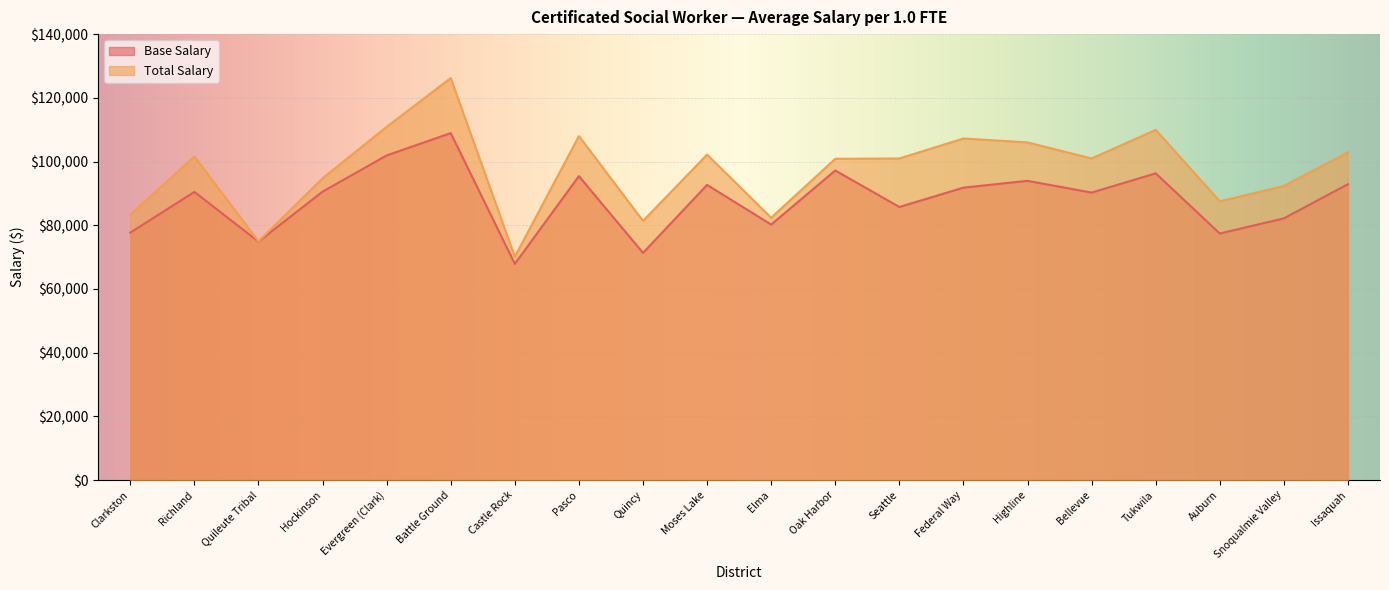

True or false: Base Salary has a value of 92644 at Moses Lake.

True